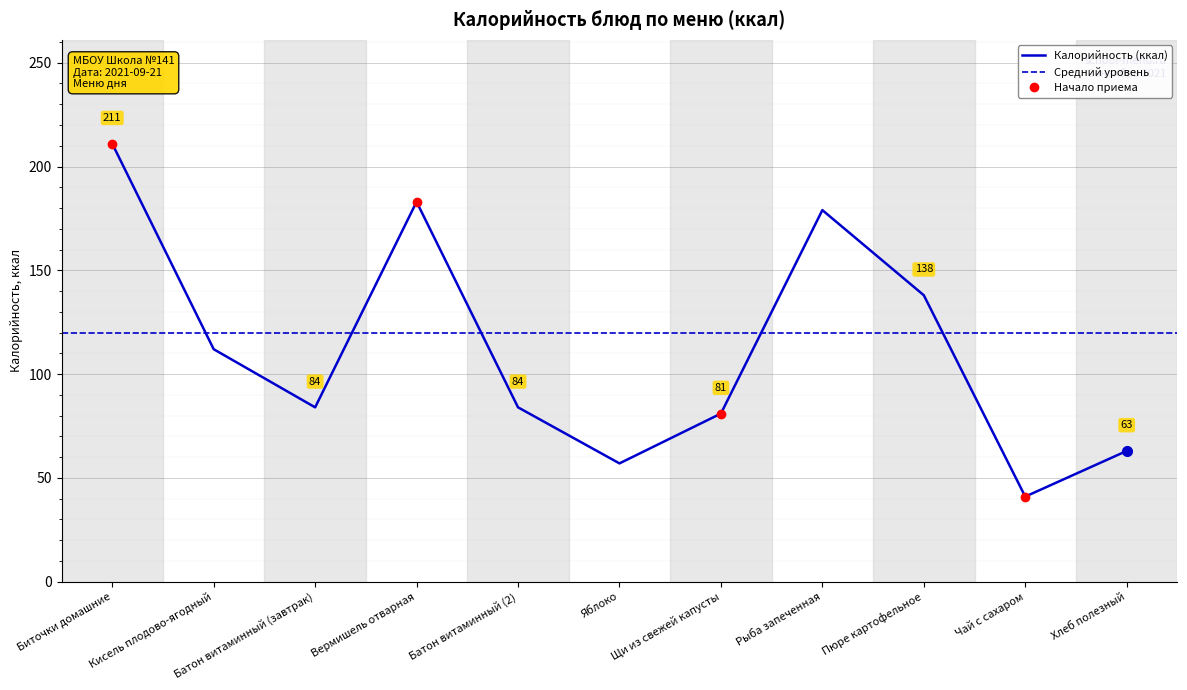

How many categories are shown in the chart?

11